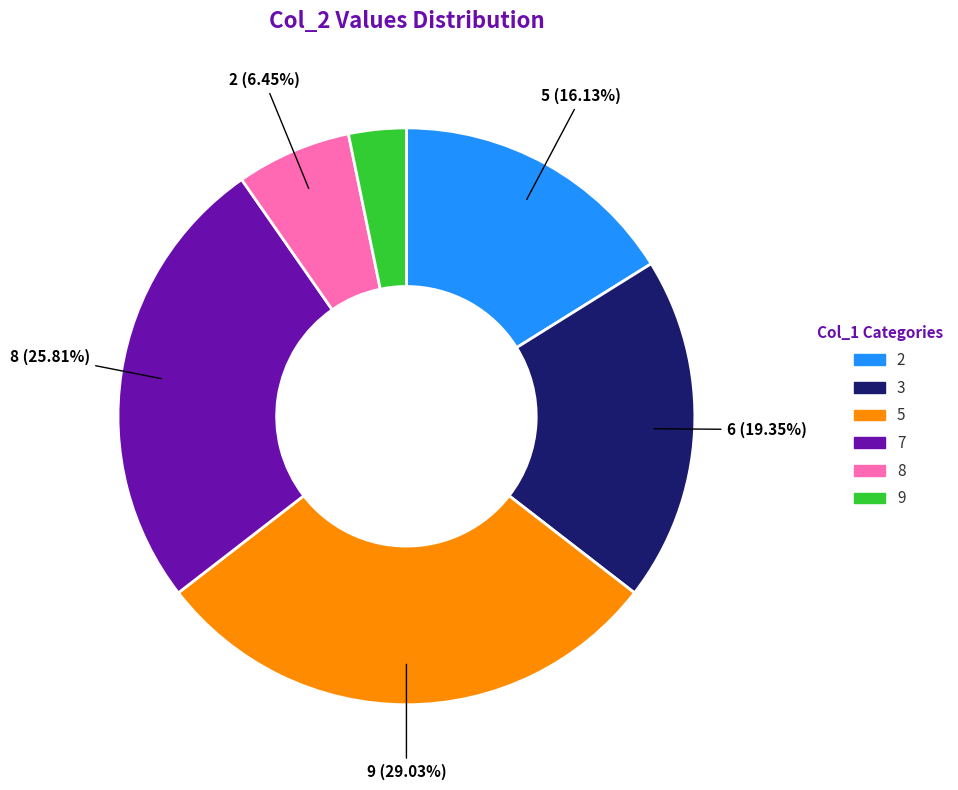

Which slice is the largest?

5